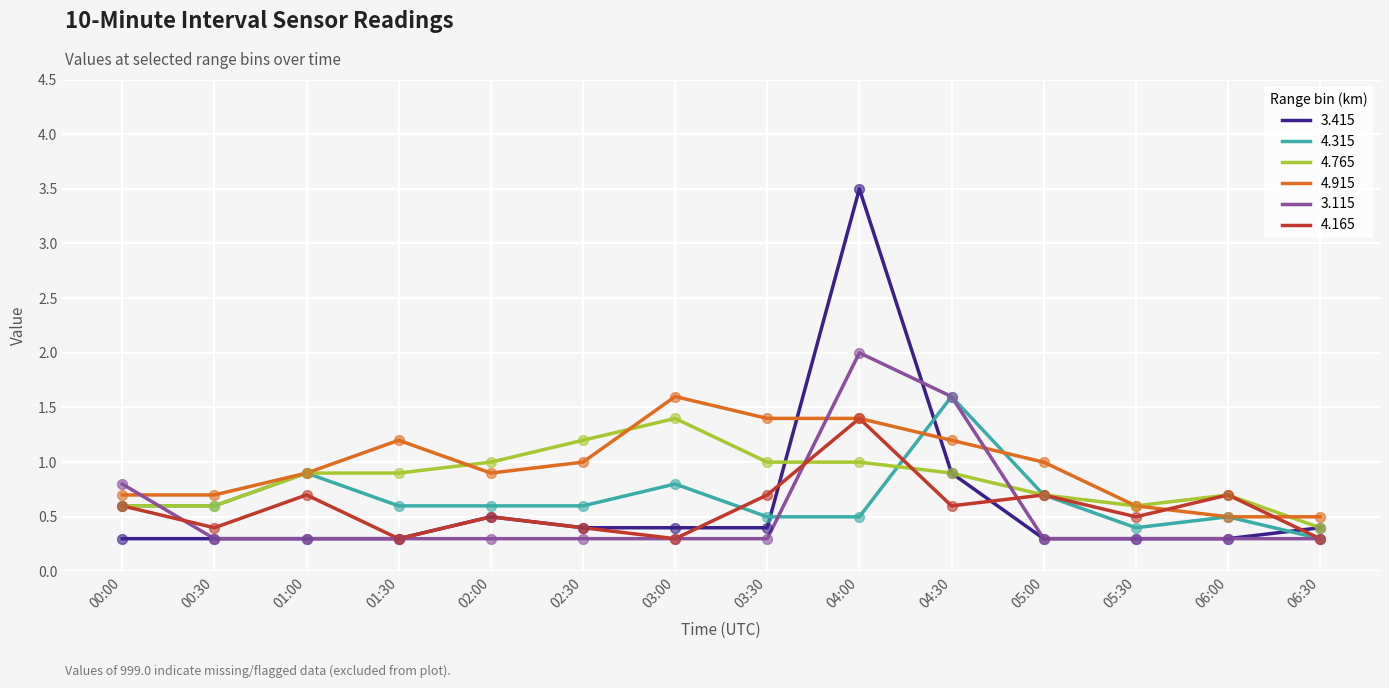

What is the difference between the highest and lowest values at 00:00?

0.5